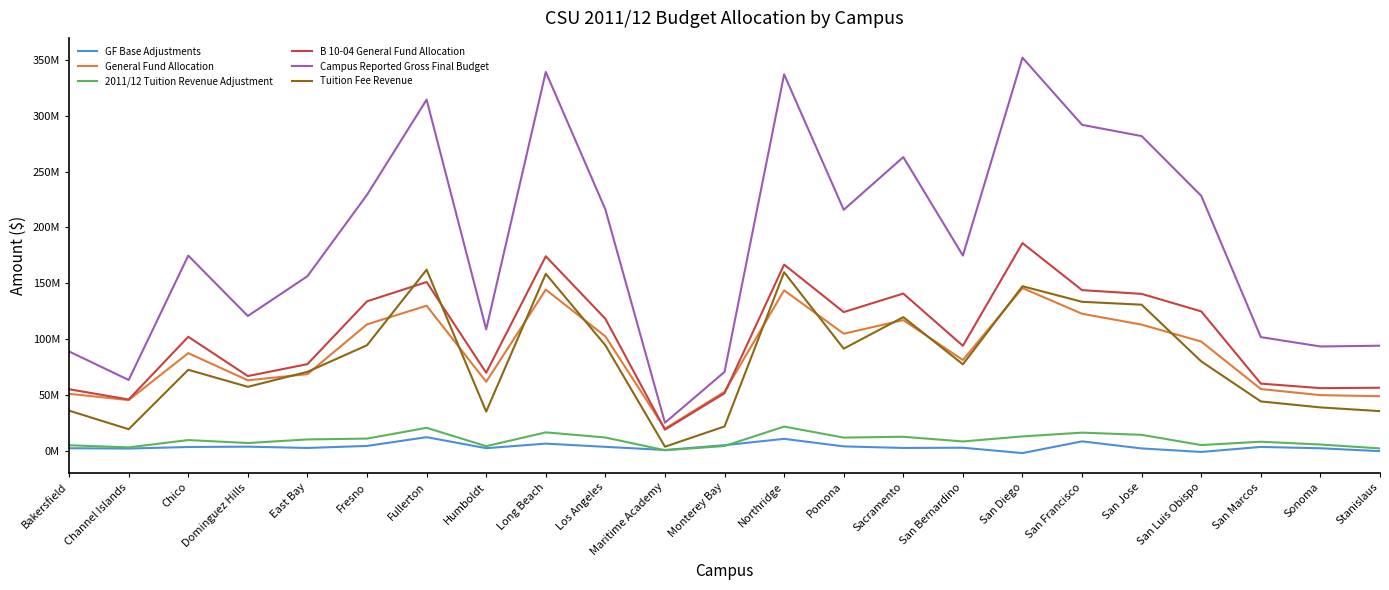

True or false: B 10-04 General Fund Allocation and General Fund Allocation cross at least once.

True